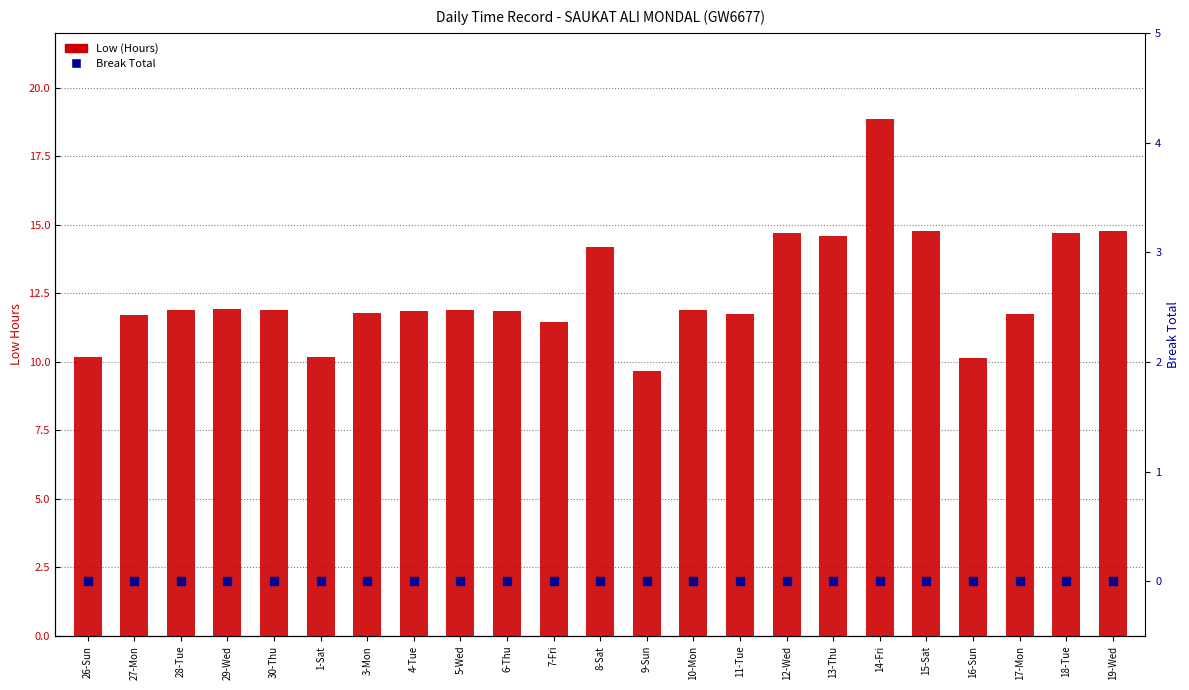

Which series reaches the minimum Y coordinate?

Break Total